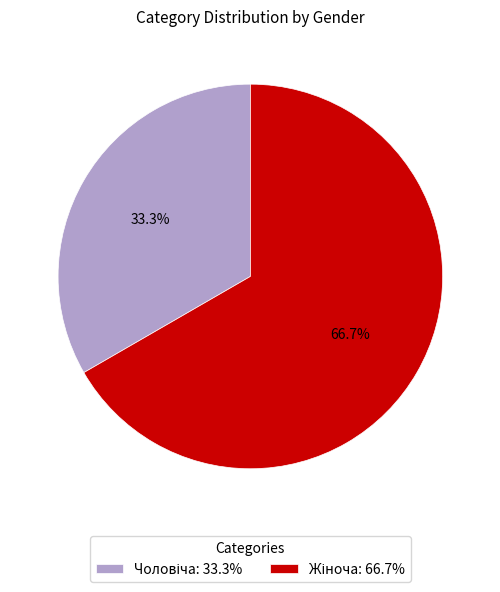

Is there any slice that represents more than half of the pie?

Yes